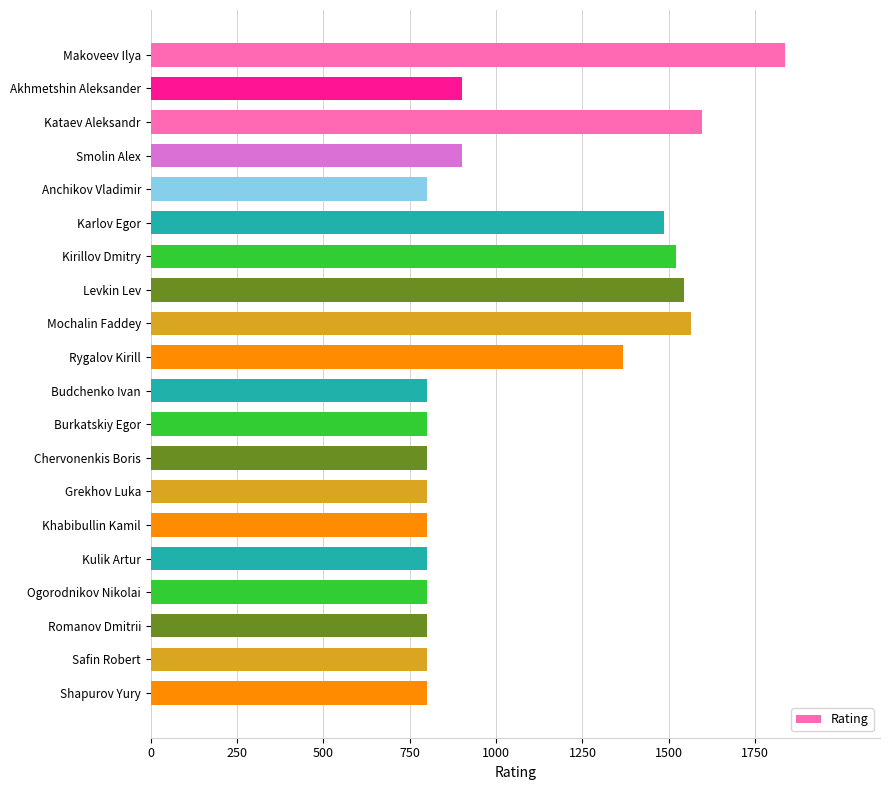

Is it true that the value at Levkin Lev is 948?

False